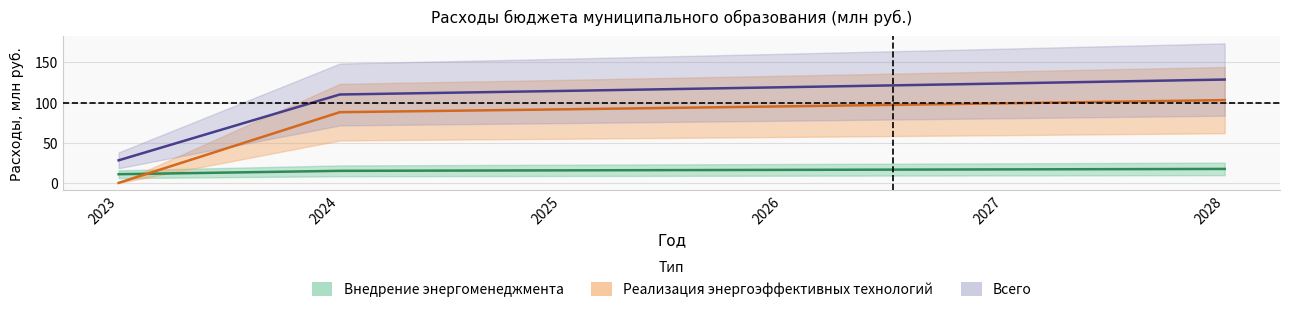

What is the difference between the second highest and second lowest values in the Реализация энергоэффективных технологий series?

11.0